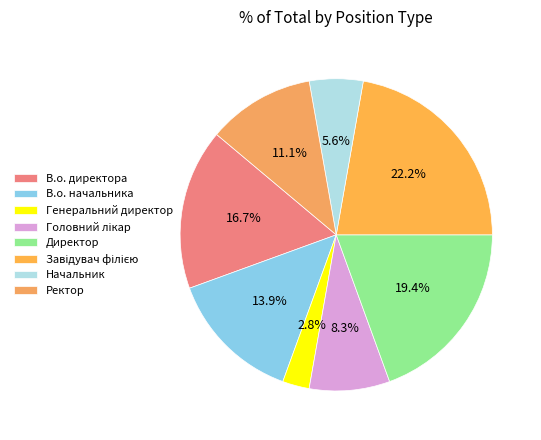

Count the number of slices in the pie.

8